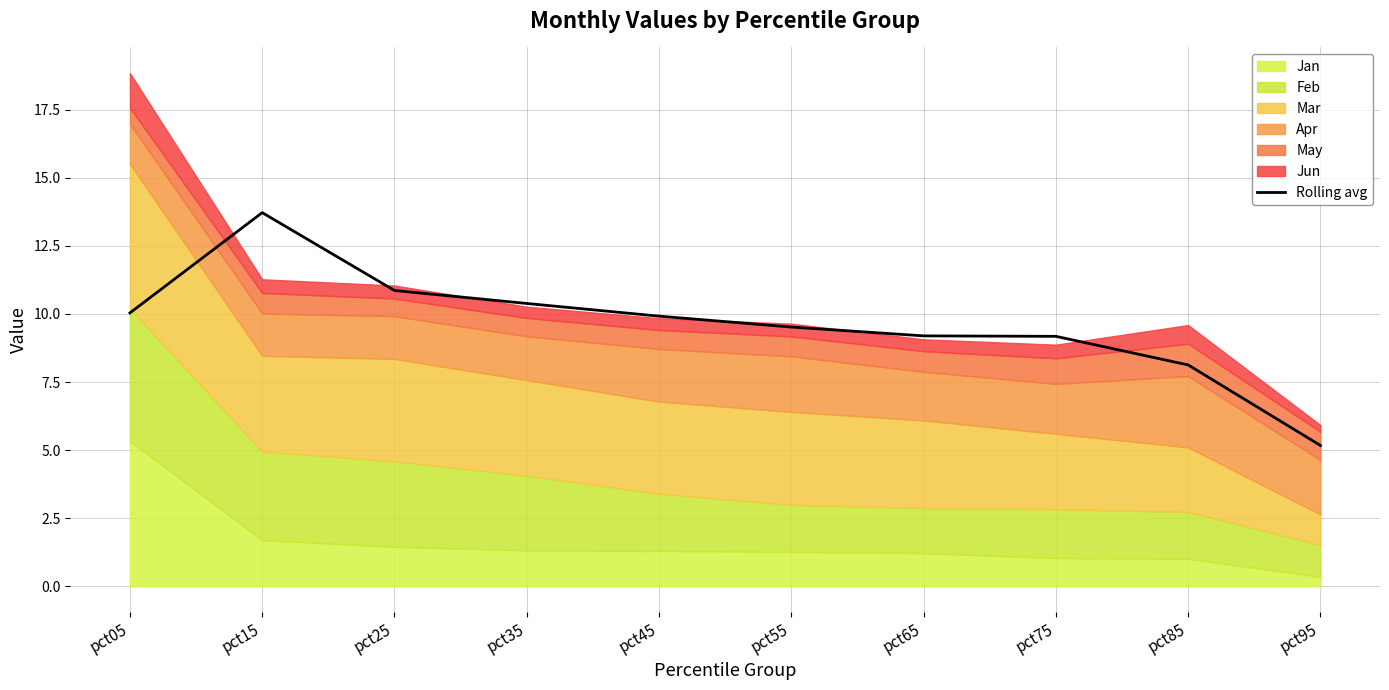

What is the change in value from pct25 to pct45?

-0.9